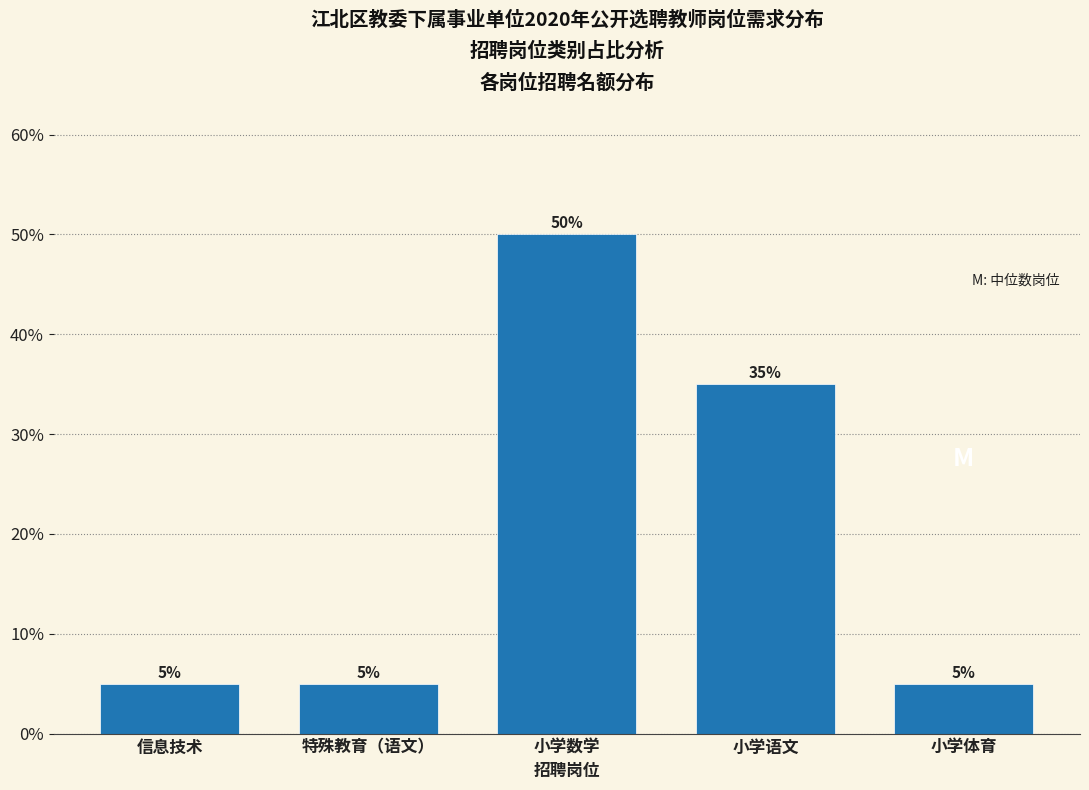

Reading left to right, transcribe all the data shown in this chart.

信息技术=5	特殊教育（语文）=5	小学数学=50	小学语文=35	小学体育=5